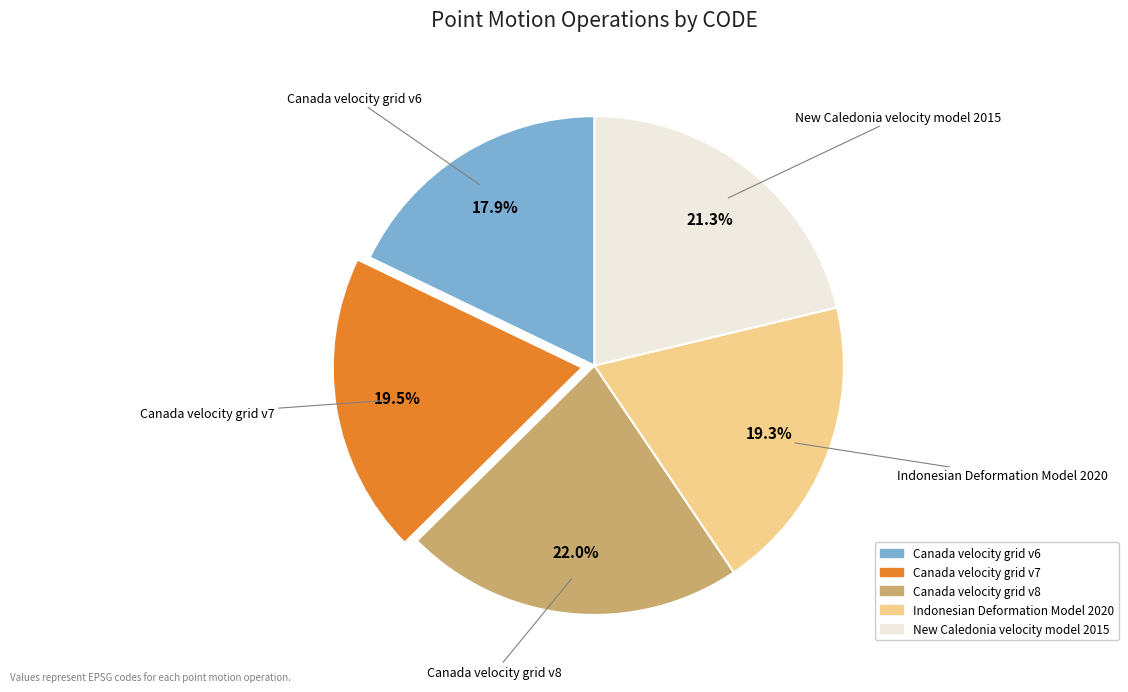

True or false: Canada velocity grid v7 accounts for 5% of the total.

False